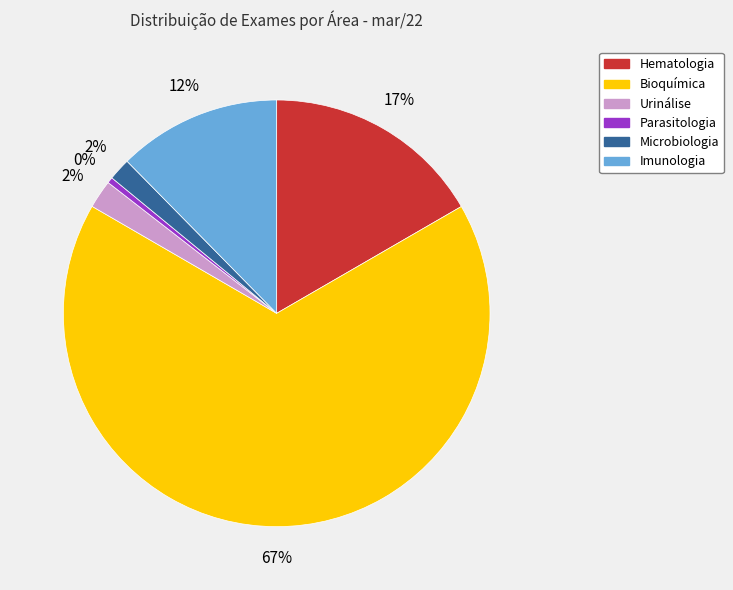

To the nearest percent, what is the difference between the Bioquímica and Urinálise slice percentages?

65%